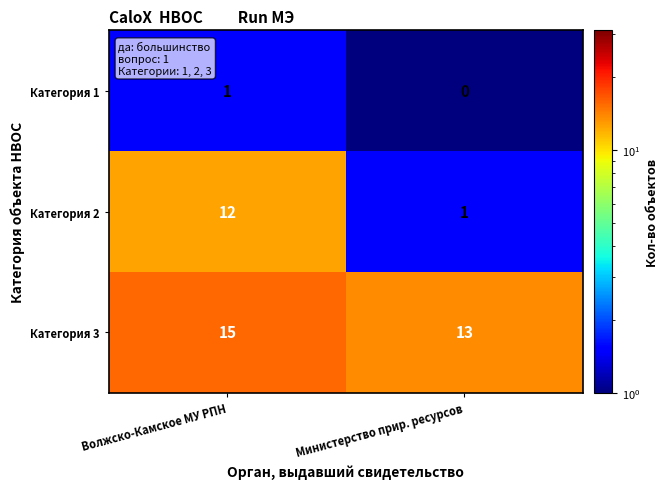

Reading left to right, what are all the values shown in this chart?

Категория 1: Волжско-Камское МУ РПН=1	Министерство прир. ресурсов=0
Категория 2: Волжско-Камское МУ РПН=12	Министерство прир. ресурсов=1
Категория 3: Волжско-Камское МУ РПН=15	Министерство прир. ресурсов=13